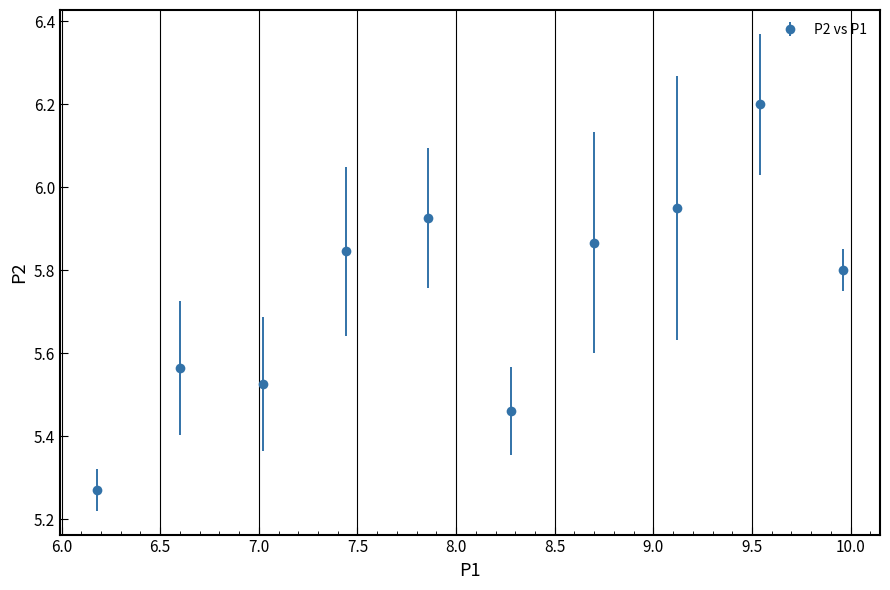

What is the difference between the second highest and second lowest values?

0.5